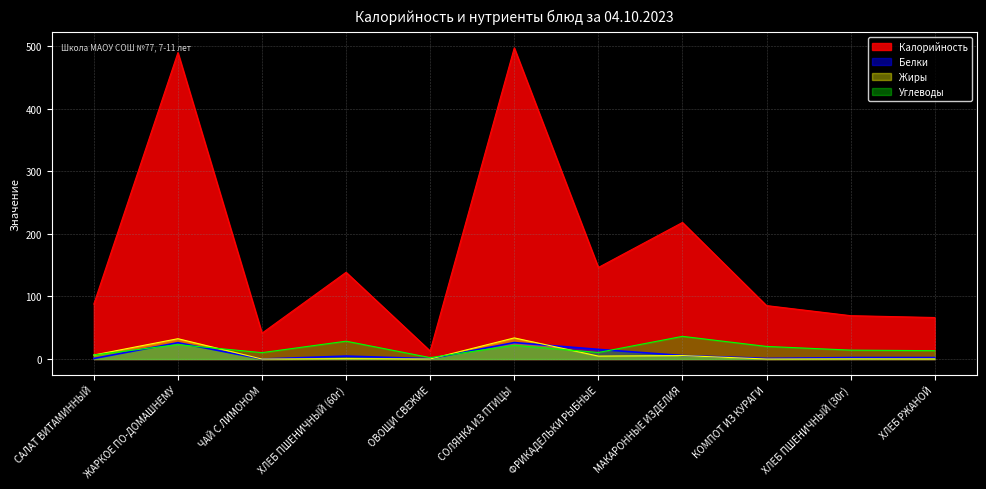

What are all the series names shown in the legend?

Калорийность, Белки, Жиры, Углеводы